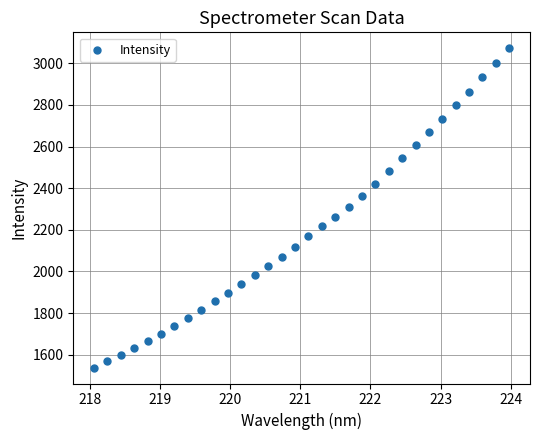

What is the range of Y values (max minus min)?

1532.6